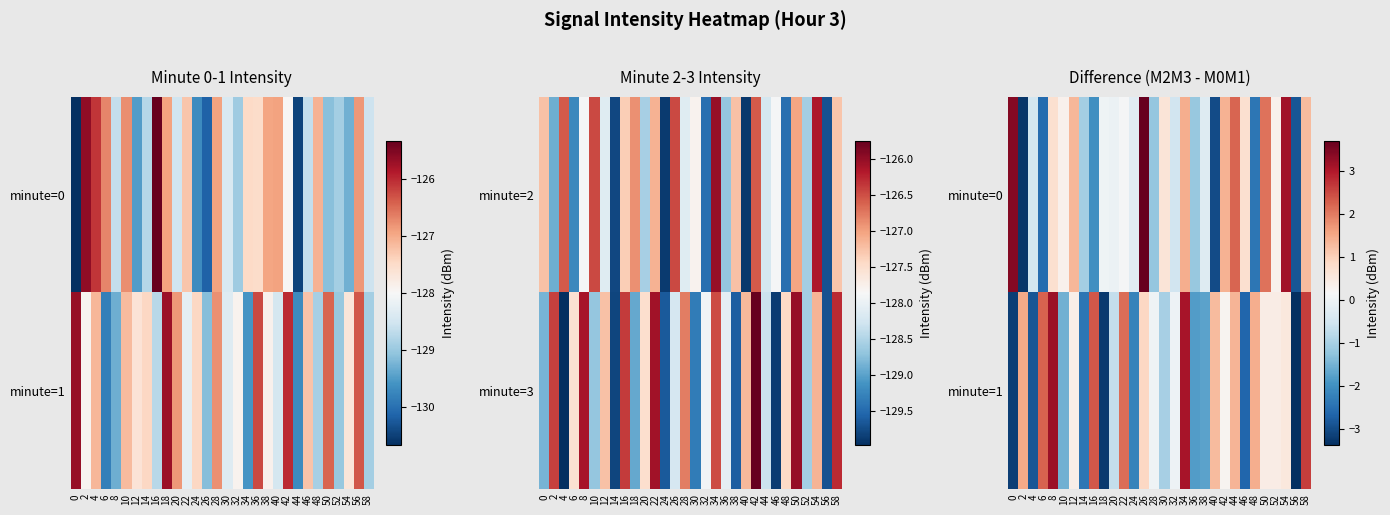

What is the difference between the maximum and minimum values in the minute=1 series?

6.6